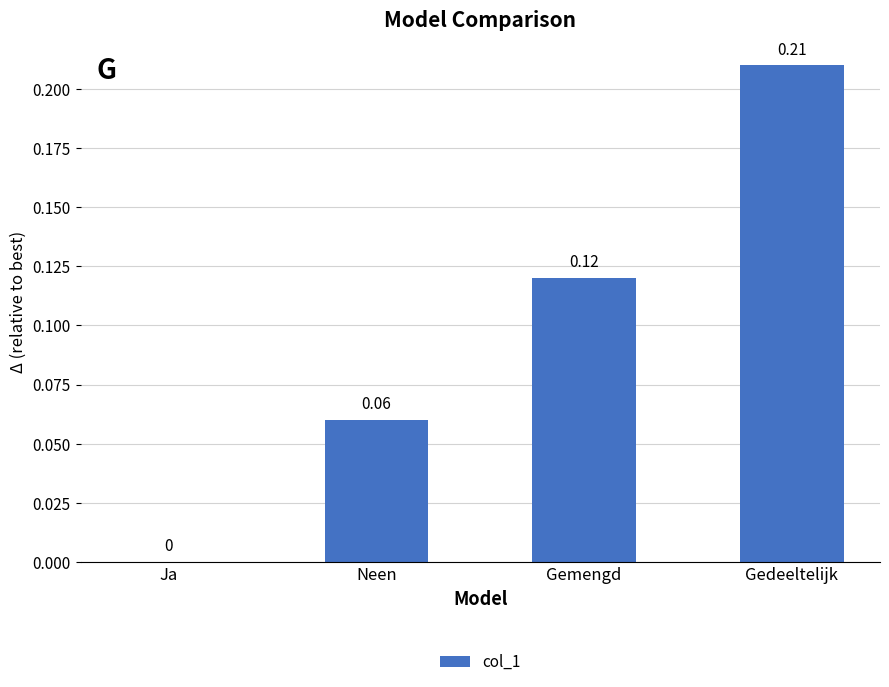

At which label is the value closest to 0?

Ja